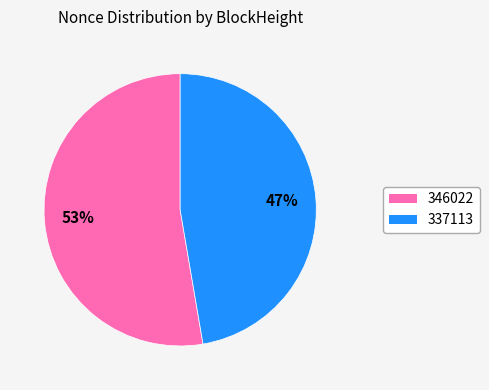

To the nearest percent, what is the average slice percentage?

50%